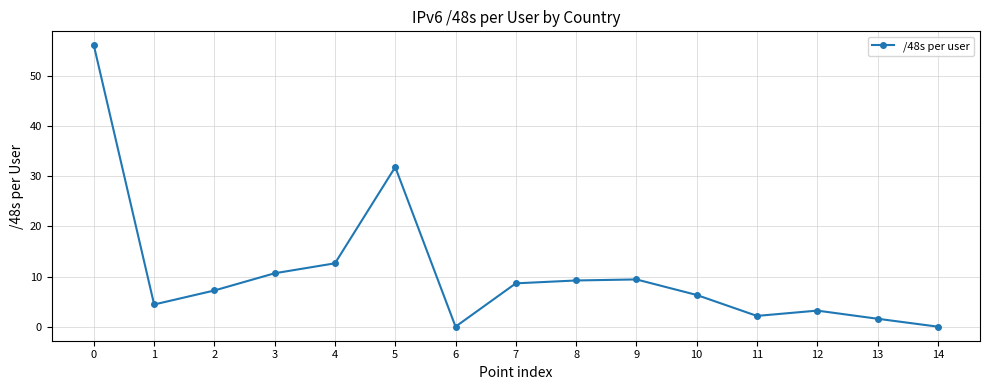

Between 1 and 13, which is larger?

1